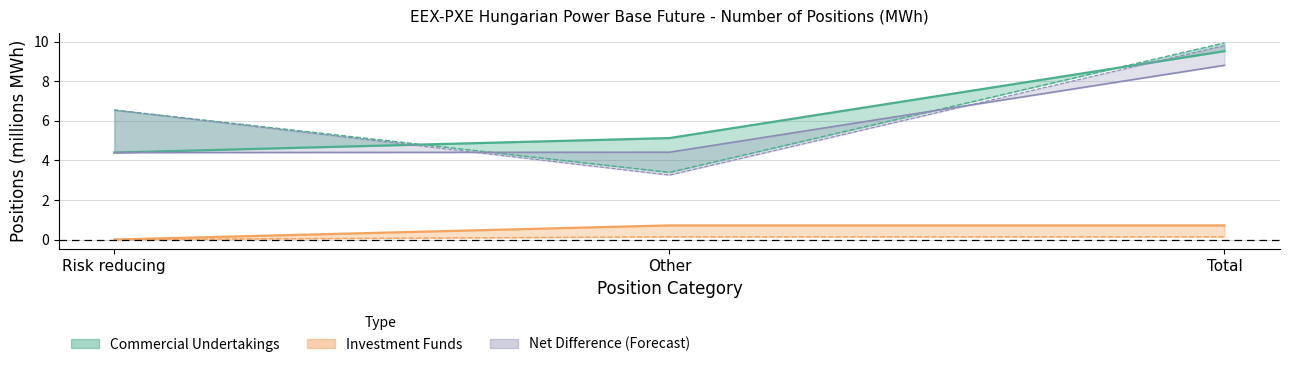

Reading left to right, extract all data points from this chart.

Commercial Undertakings Long: Risk reducing=4.4	Other=5.1	Total=9.5
Investment Funds Long: Risk reducing=0.0	Other=0.7	Total=0.7